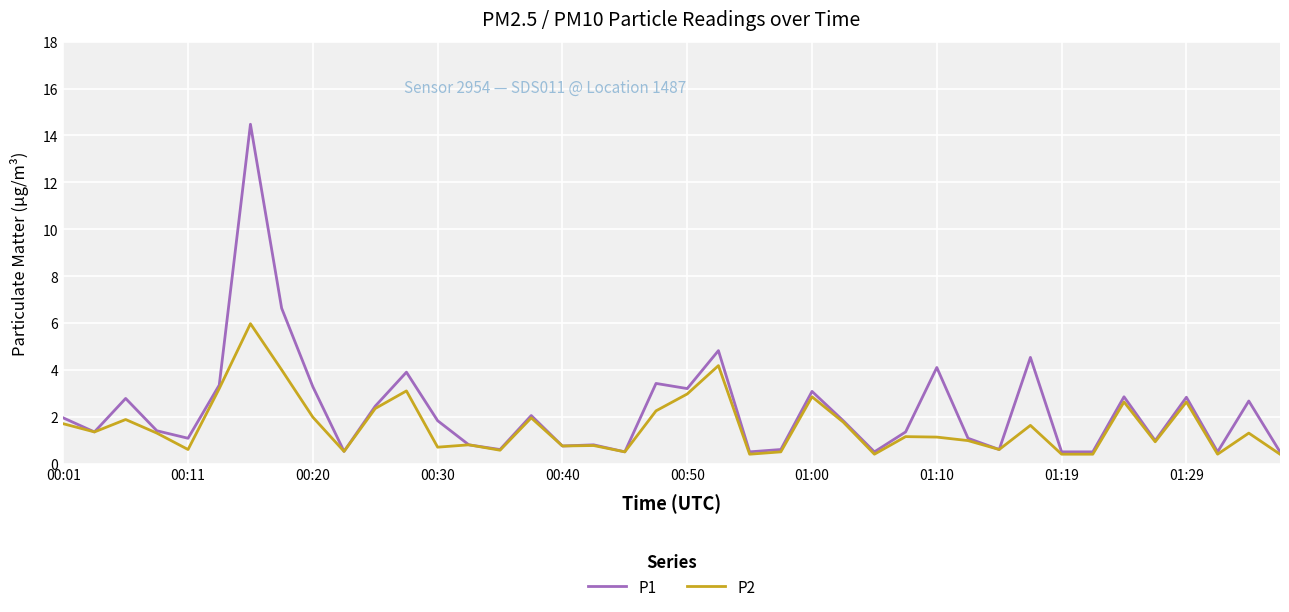

Which series has the largest range (max minus min)?

P1